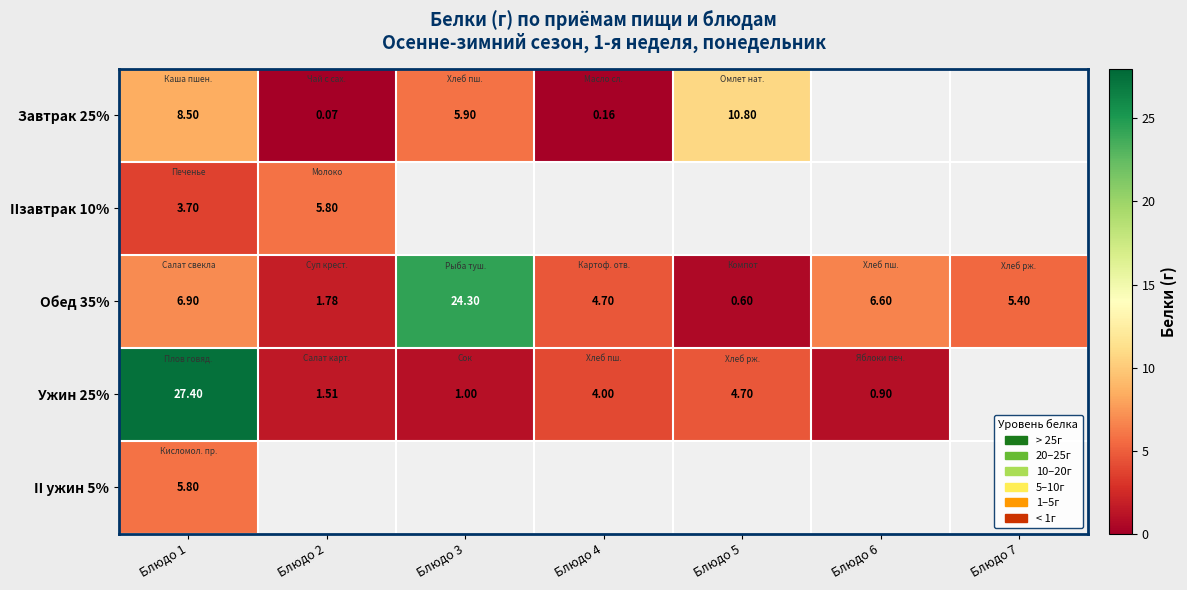

What is the difference between the Обед 35% values at Блюдо 2 and Блюдо 4?

2.9